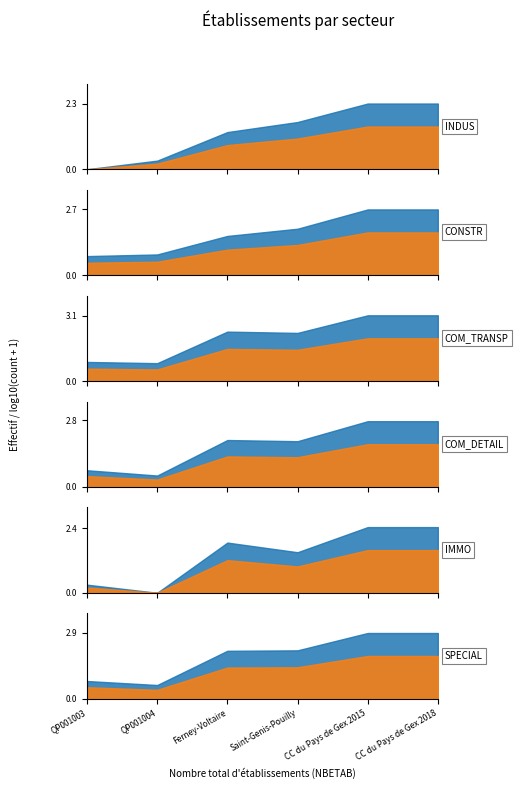

True or false: COM_DETAIL and SPECIAL intersect in this chart.

False